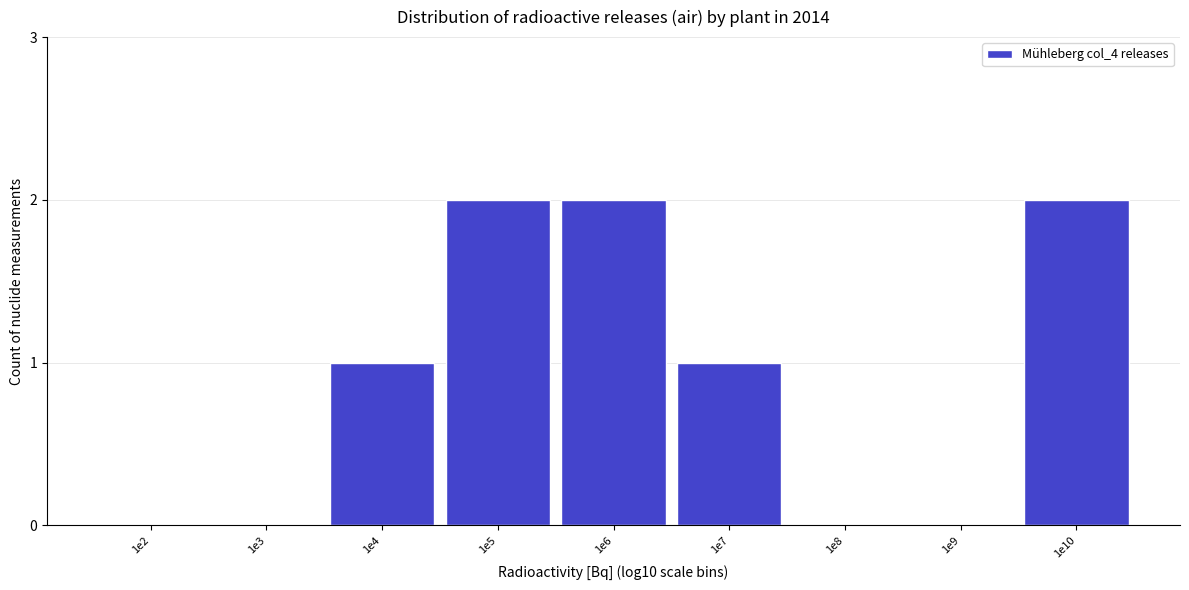

Reading left to right, list all the values displayed in this chart.

1e2=0	1e3=0	1e4=1	1e5=2	1e6=2	1e7=1	1e8=0	1e9=0	1e10=2